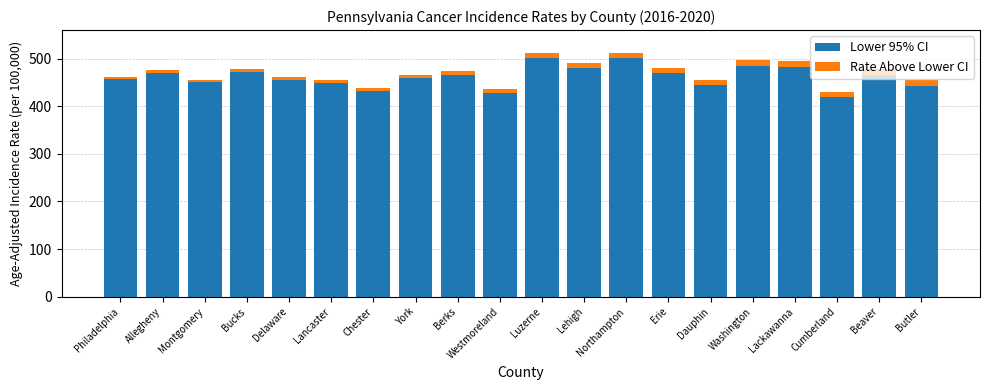

The value of Lower 95% CI at Allegheny is 309.9. True or false?

False